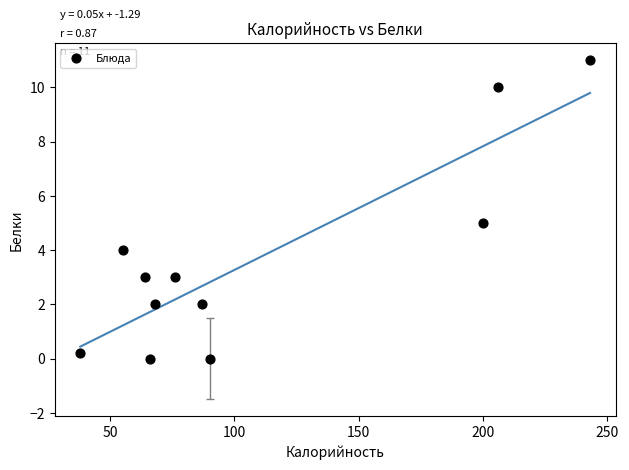

What is the range of Y values (max minus min)?

11.0